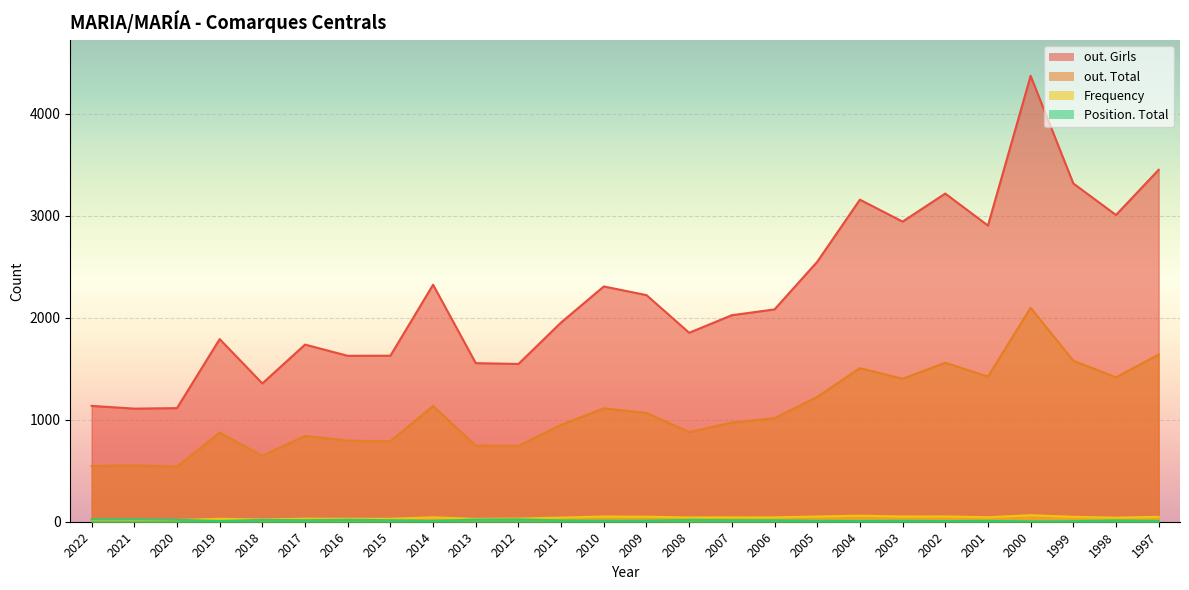

Read the out. Girls value at 1998.

3008